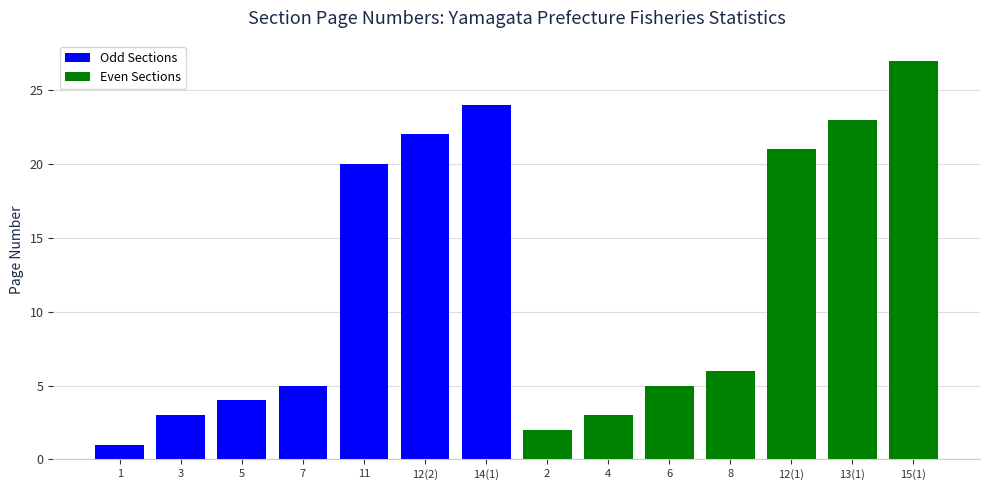

What position from the left is 5?

3